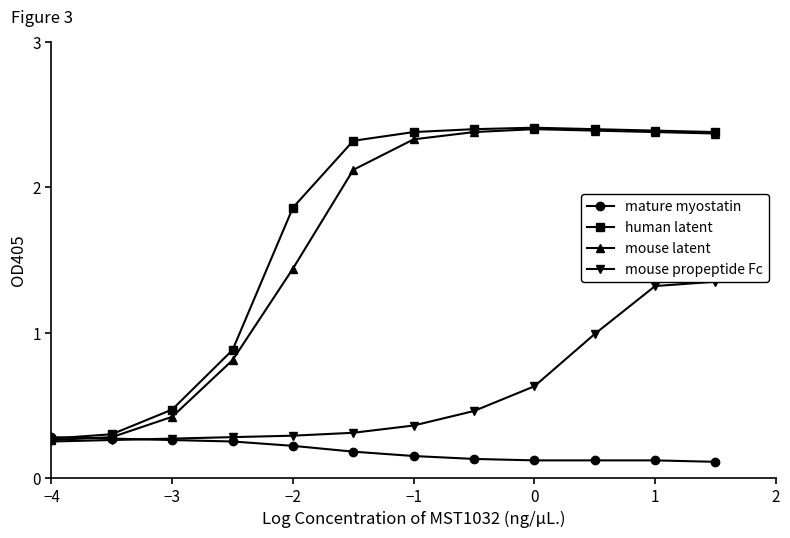

How many mature myostatin values are between 0 and 1?

12